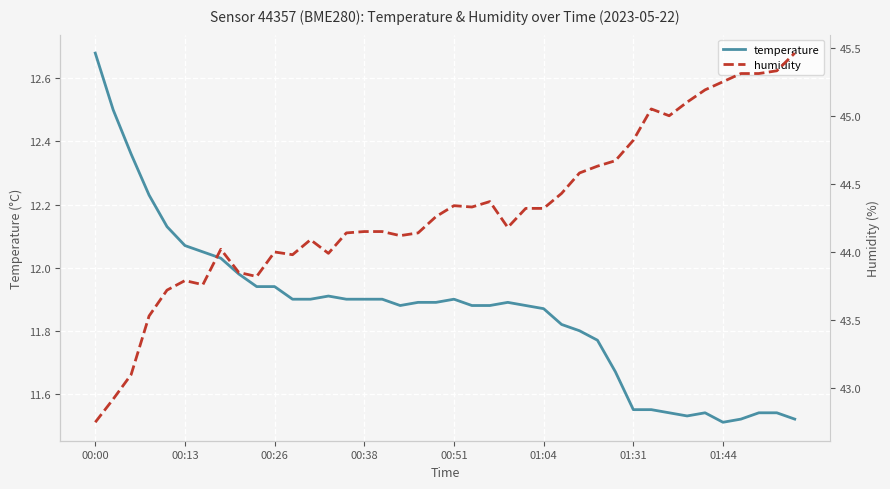

Where is humidity nearest to the value 44?

00:26